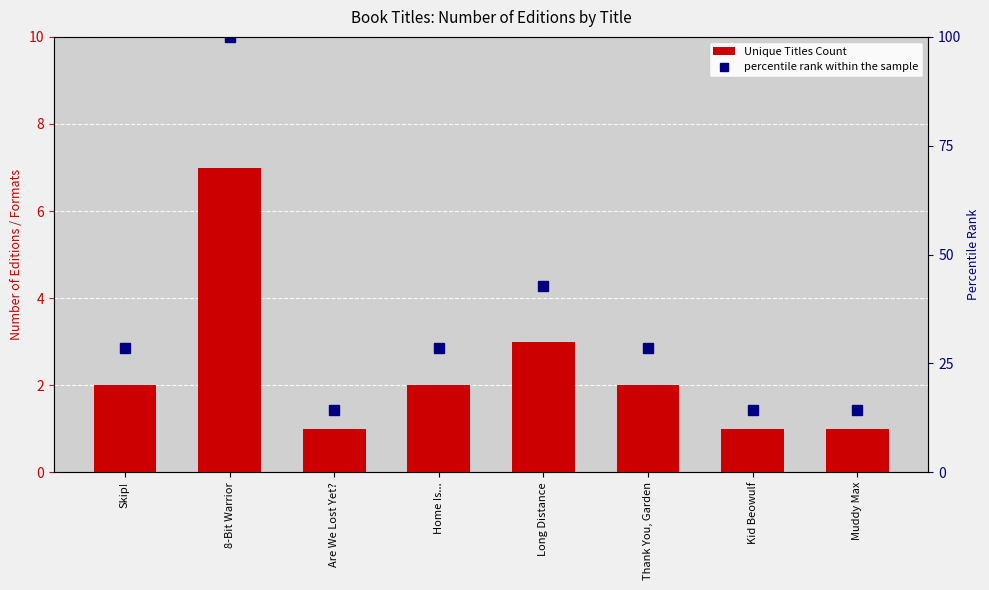

What is the difference between the second highest and minimum values in the Unique Titles Count series?

2.0